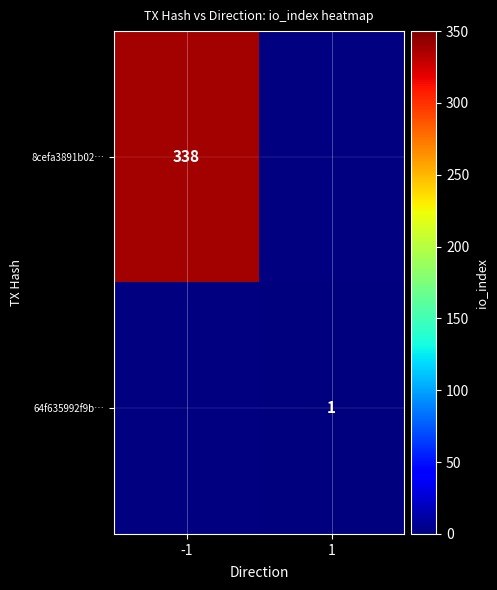

True or false: 64f635992f9b… has a value of 1 at 1.

True